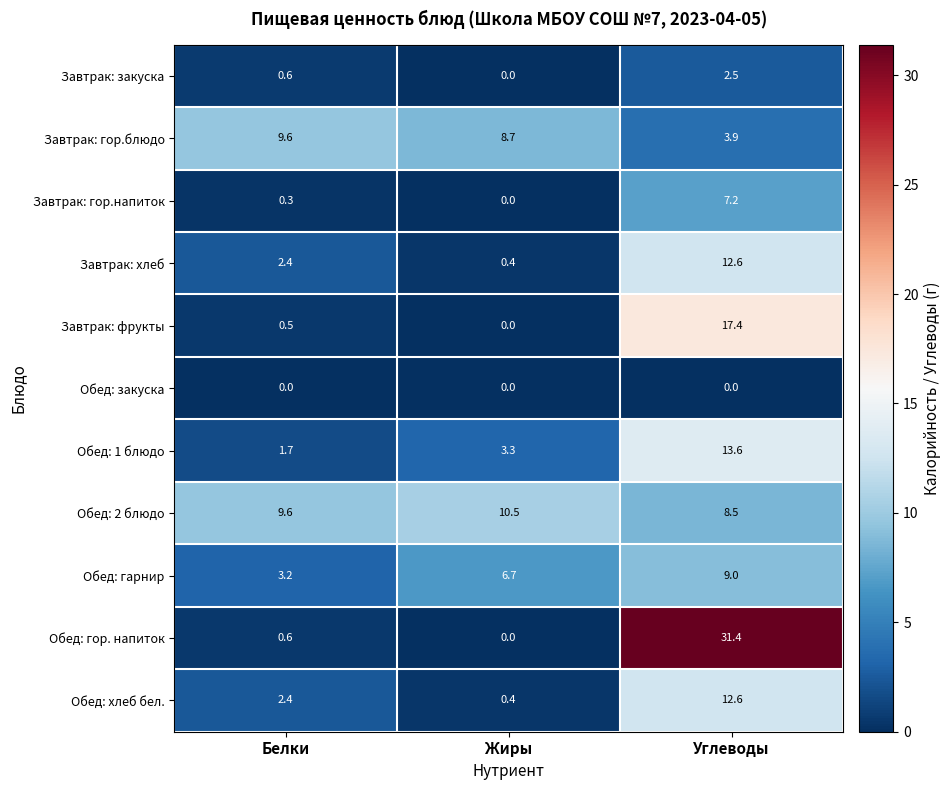

How many positive values does the Завтрак: закуска series have?

2